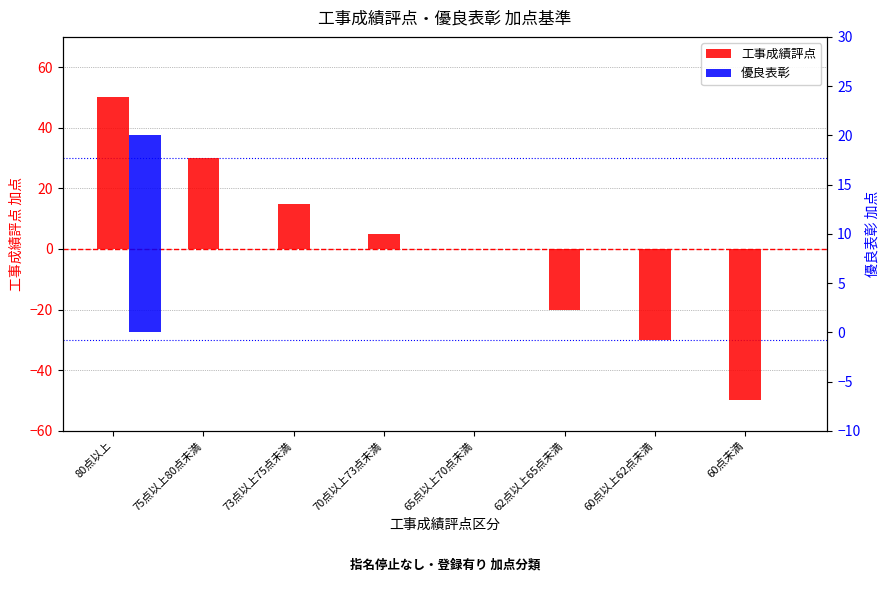

What is the difference between the second highest and minimum values in the 工事成績評点 series?

80